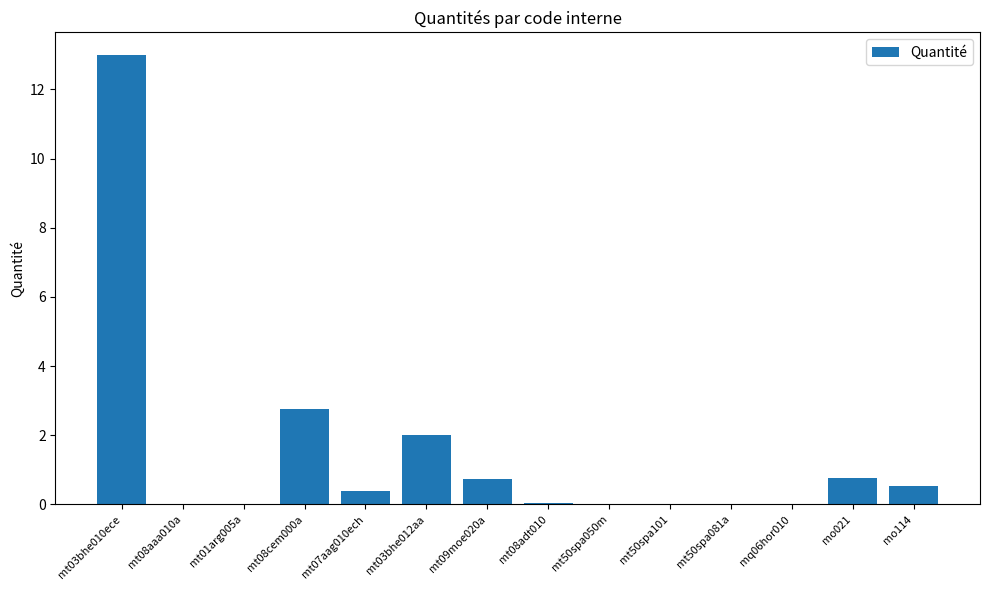

At which category does the chart reach its peak across all series?

mt03bhe010ece